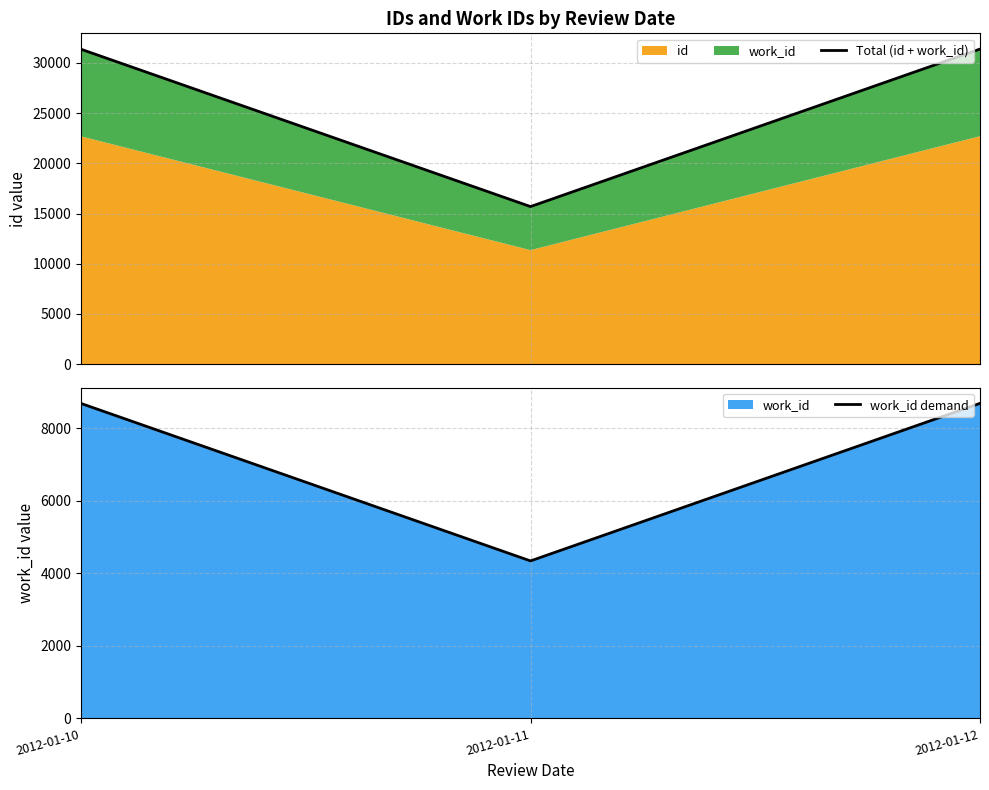

At 2012-01-10, list the series in order from smallest to largest.

work_id demand, Total (id + work_id)